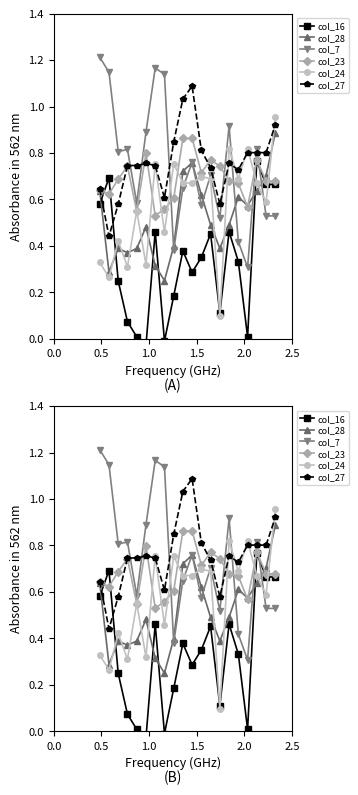

List the series in order of their peak value, highest first.

col_7, col_27, col_24, col_28, col_23, col_16